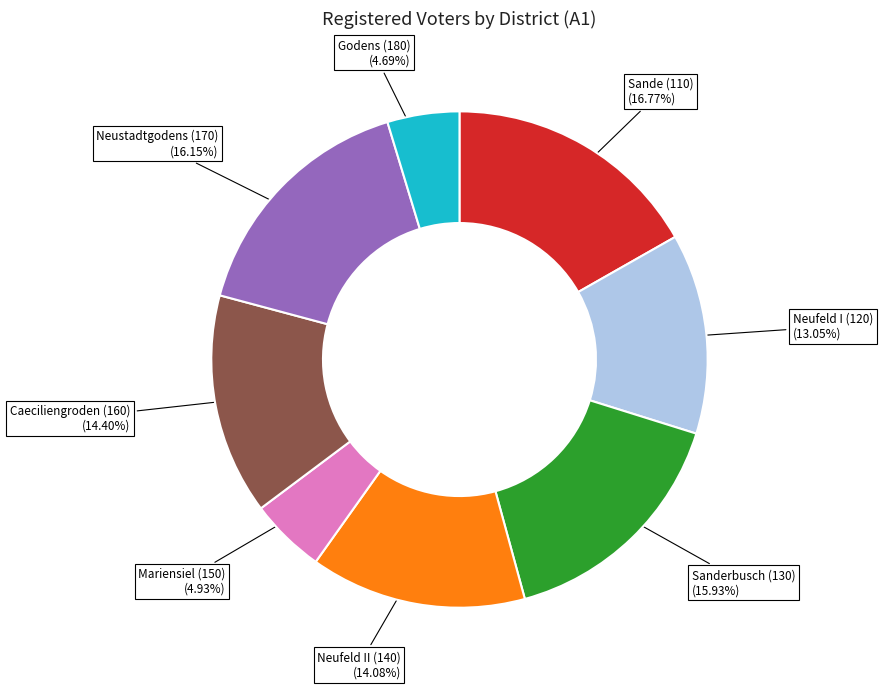

Count the number of slices in the pie.

8